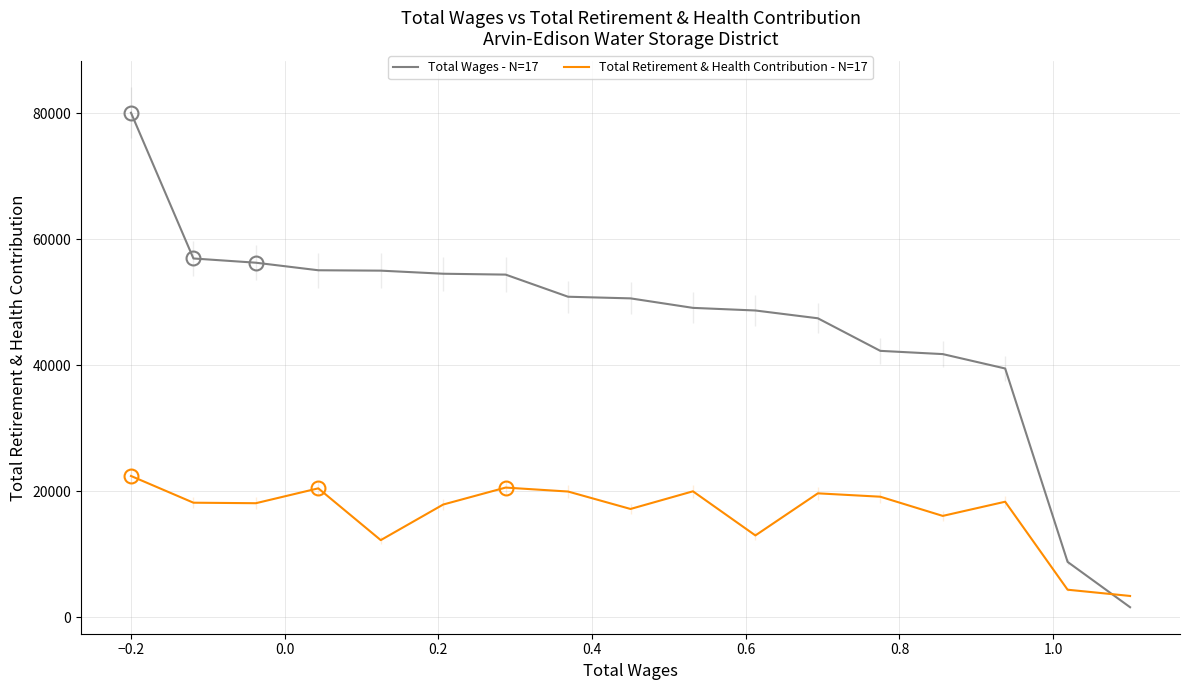

What is the sum of all Total Wages - N=17 values?

793420